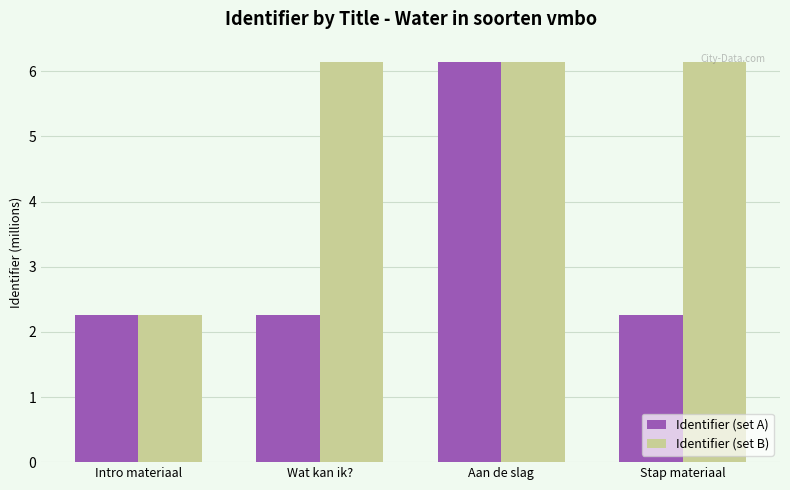

What is the highest value of the Identifier (set A) series?

6.1